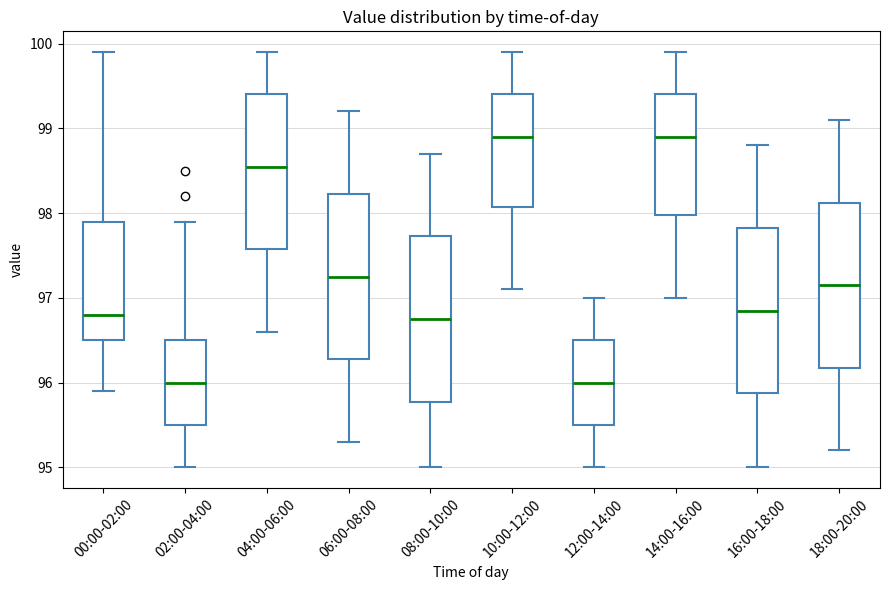

Reading left to right, transcribe this box plot: for each box, give where its median line is, the range the box spans, and where its two whiskers end, as read against the y-axis. The values are not printed on the chart, so give them approximately, as read against the axis.

00:00-02:00: median 96.8, box 96.5 to 97.9, whiskers 95.9 to 99.9
02:00-04:00: median 96.0, box 95.5 to 96.5, whiskers 95.0 to 97.9
04:00-06:00: median 98.6, box 97.6 to 99.4, whiskers 96.6 to 99.9
06:00-08:00: median 97.3, box 96.3 to 98.2, whiskers 95.3 to 99.2
08:00-10:00: median 96.8, box 95.8 to 97.7, whiskers 95.0 to 98.7
10:00-12:00: median 98.9, box 98.1 to 99.4, whiskers 97.1 to 99.9
12:00-14:00: median 96.0, box 95.5 to 96.5, whiskers 95.0 to 97.0
14:00-16:00: median 98.9, box 98.0 to 99.4, whiskers 97.0 to 99.9
16:00-18:00: median 96.9, box 95.9 to 97.8, whiskers 95.0 to 98.8
18:00-20:00: median 97.2, box 96.2 to 98.1, whiskers 95.2 to 99.1